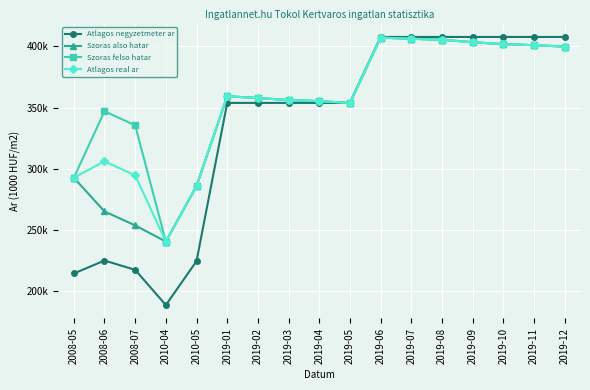

True or false: Szoras felso hatar has a value of 285.9 at 2010-05.

True